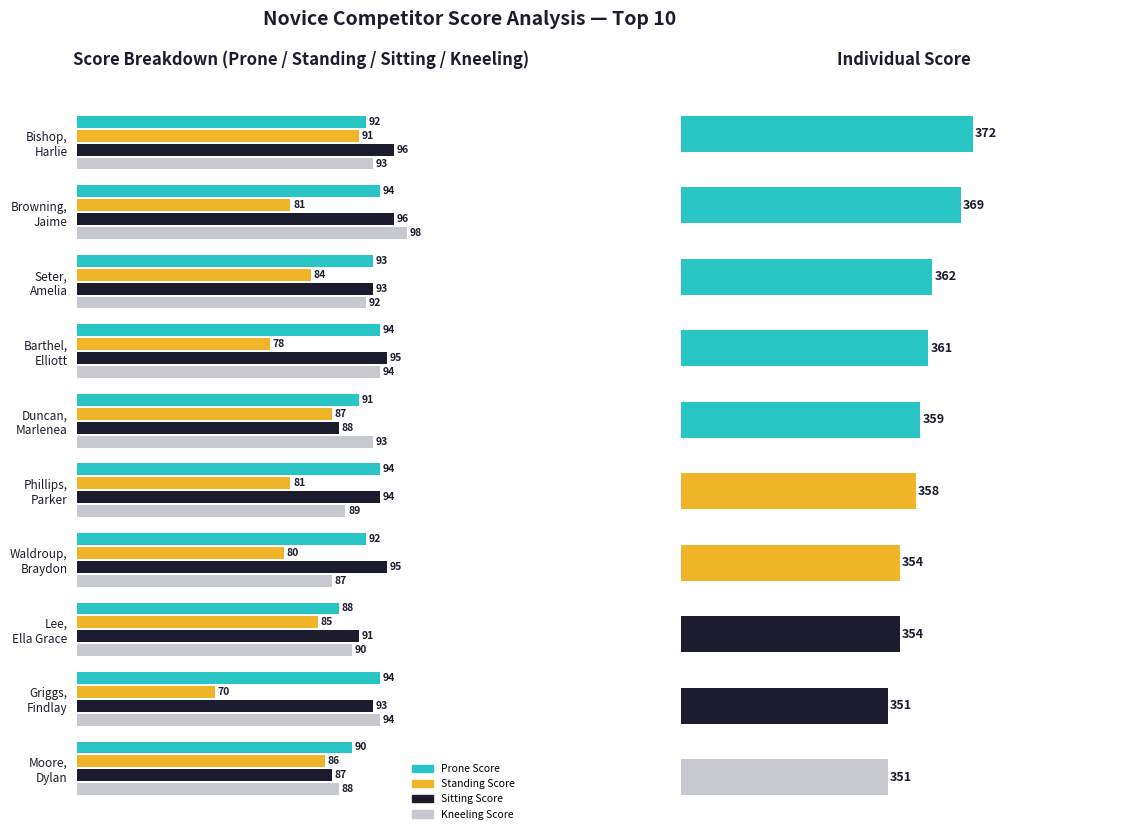

Reading left to right, list all the values displayed in this chart.

Prone Score: 92	94	93	94	91	94	92	88	94	90
Standing Score: 91	81	84	78	87	81	80	85	70	86
Sitting Score: 96	96	93	95	88	94	95	91	93	87
Kneeling Score: 93	98	92	94	93	89	87	90	94	88
Individual Score: 372	369	362	361	359	358	354	354	351	351